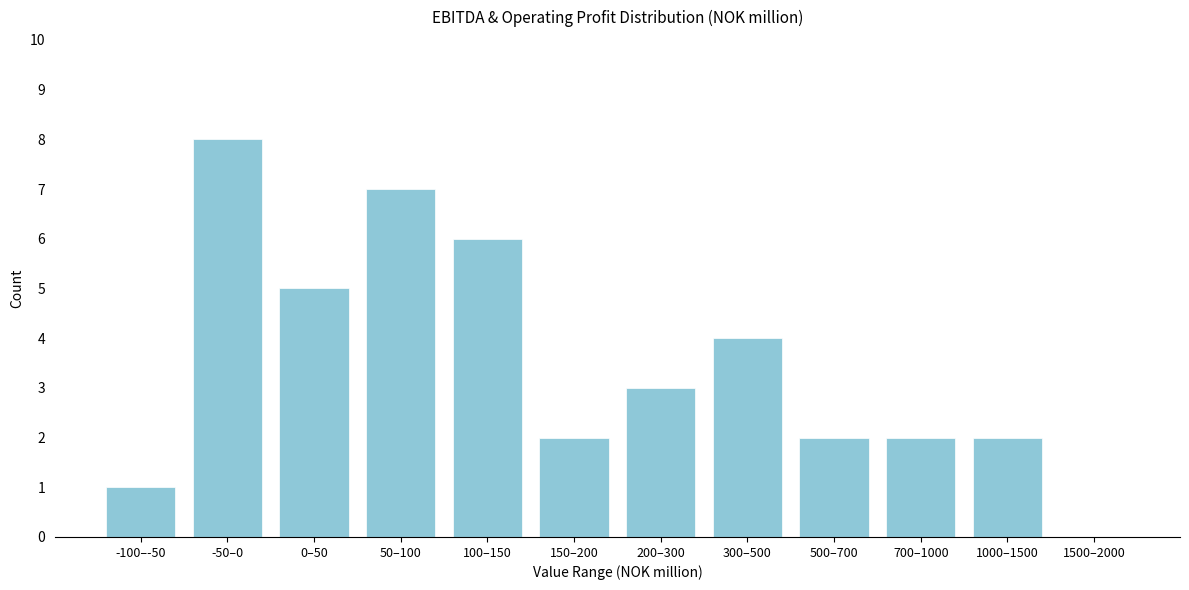

Reading left to right, list all the values displayed in this chart.

-100–-50=1	-50–0=8	0–50=5	50–100=7	100–150=6	150–200=2	200–300=3	300–500=4	500–700=2	700–1000=2	1000–1500=2	1500–2000=0